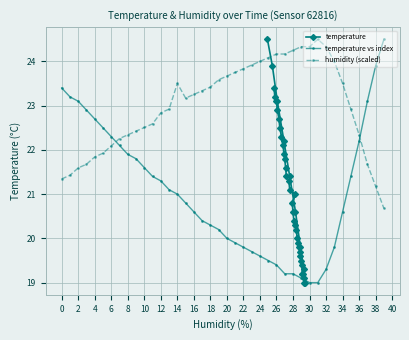

True or false: humidity (scaled) and temperature vs index intersect in this chart.

True